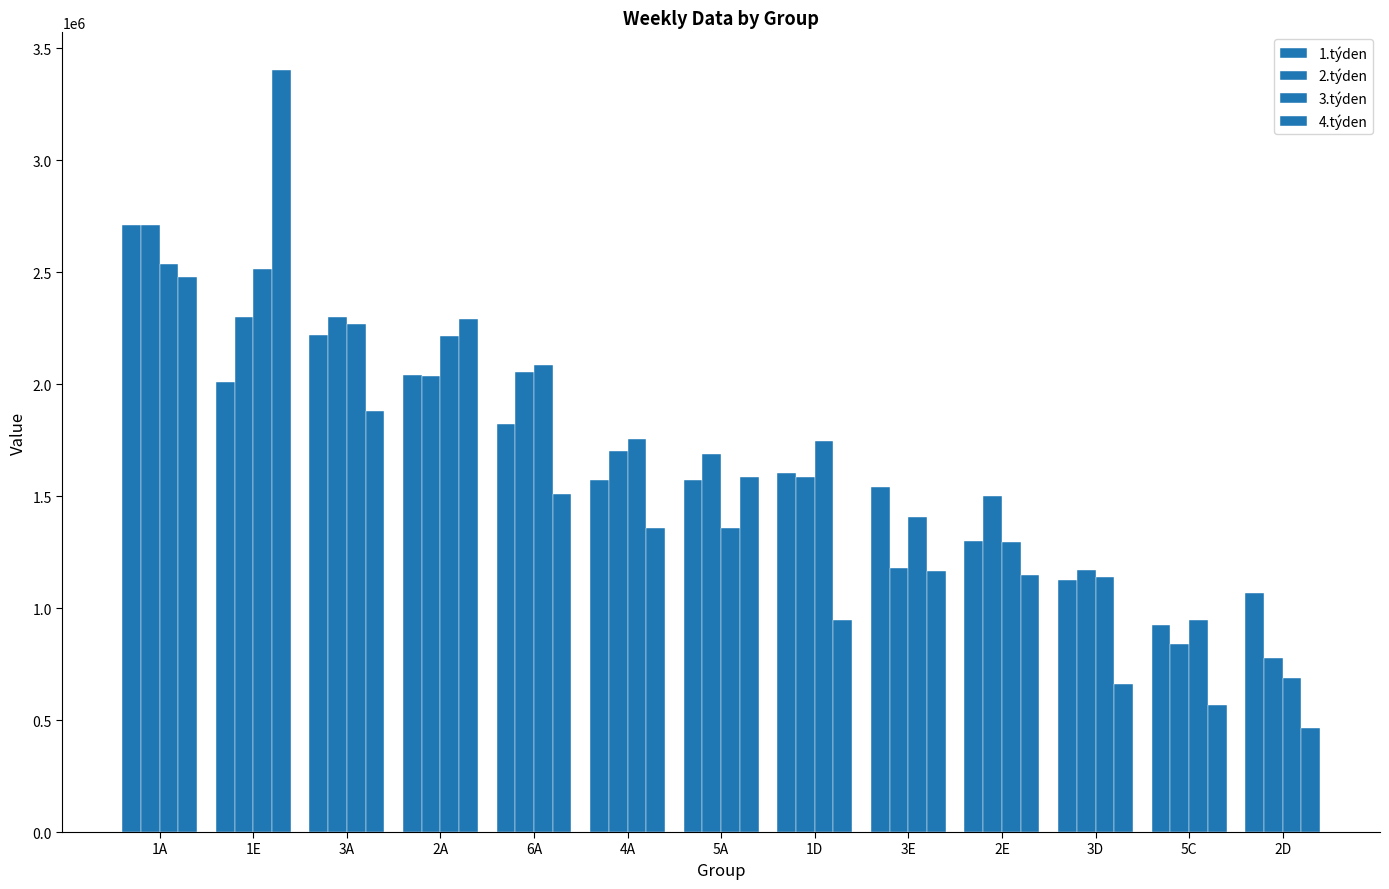

Which series has the largest range (max minus min)?

4.týden